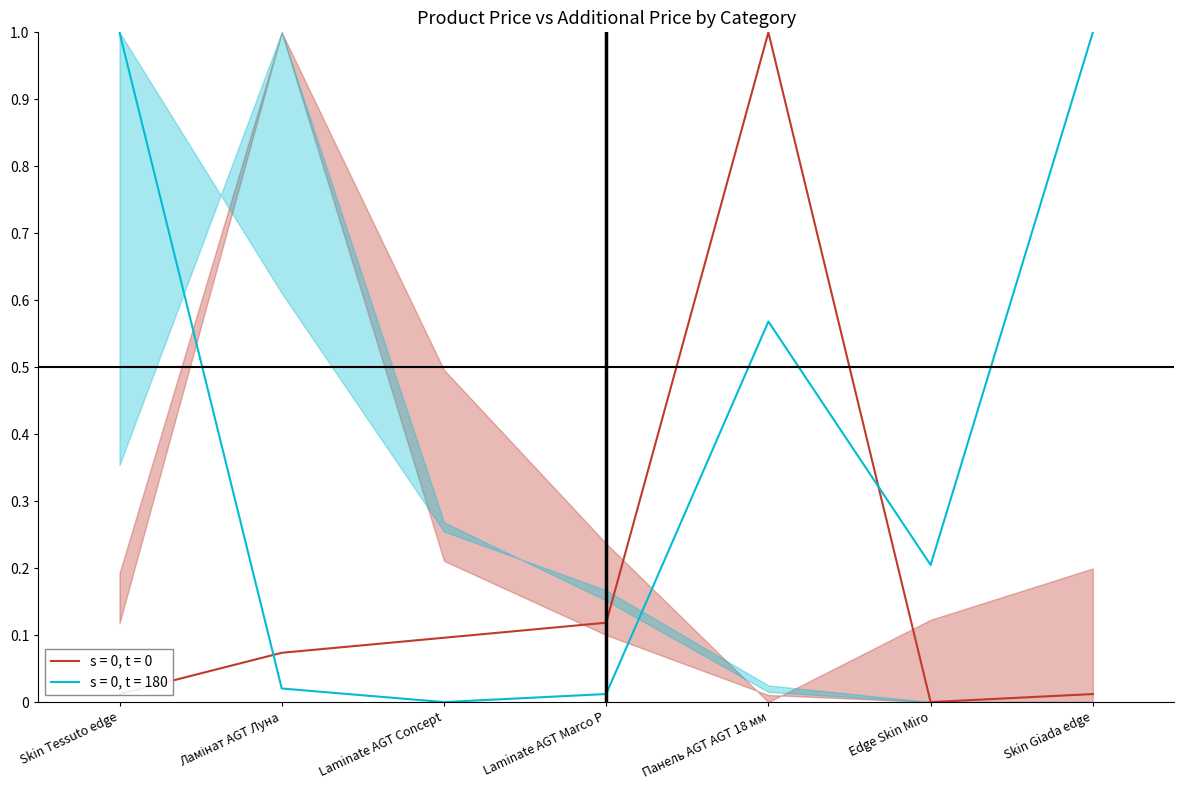

The value of s = 0, t = 180 at Laminate AGT Concept is -0.7. True or false?

False